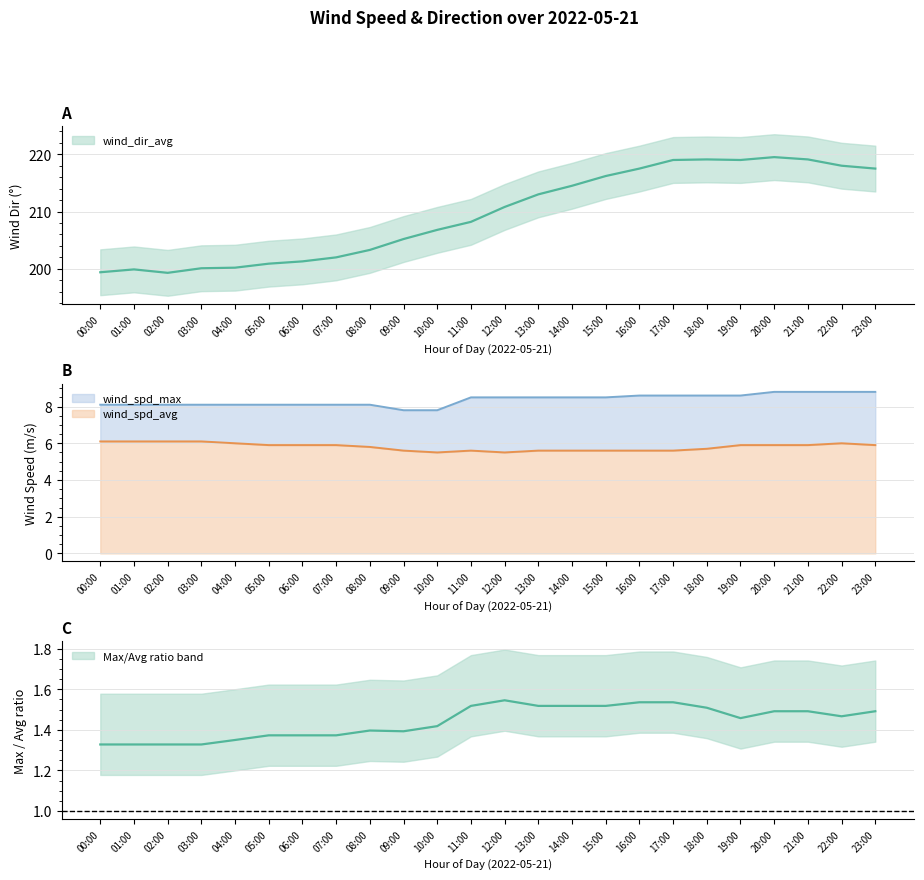

Which series has the largest total across all categories?

wind_dir_avg